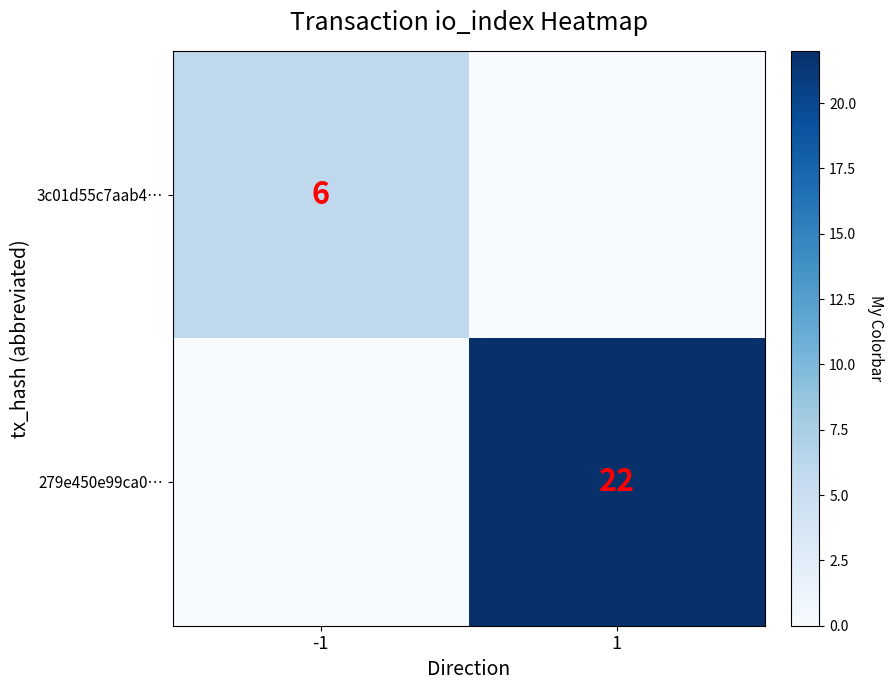

The 3c01d55c7aab4… series shows 6 at -1. True or false?

True